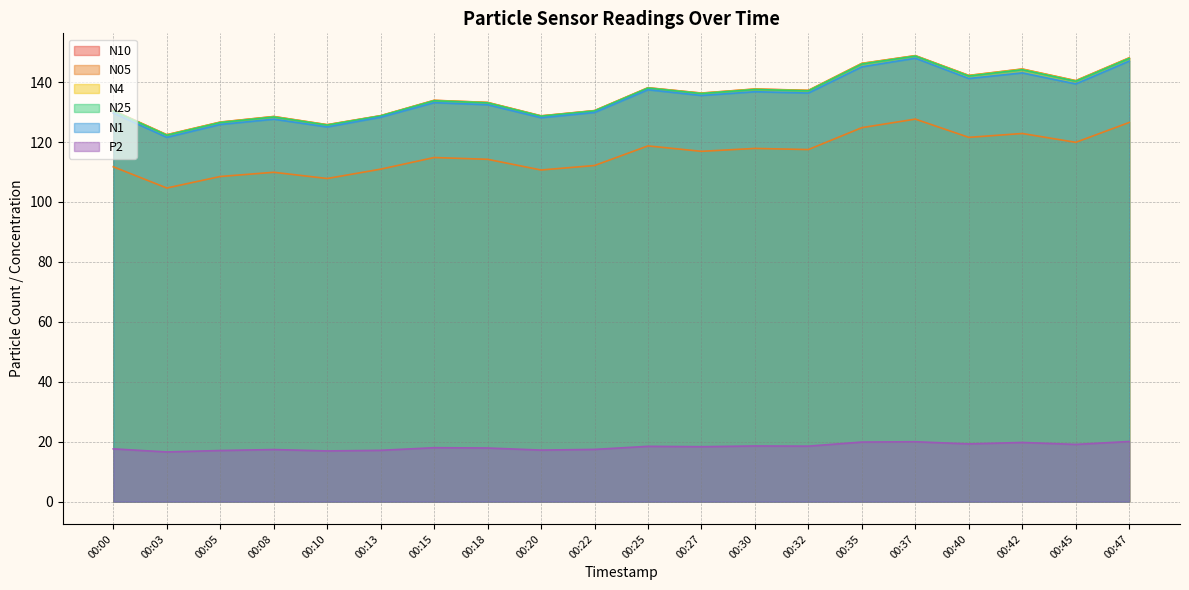

At how many categories does at least one series exceed 127?

17